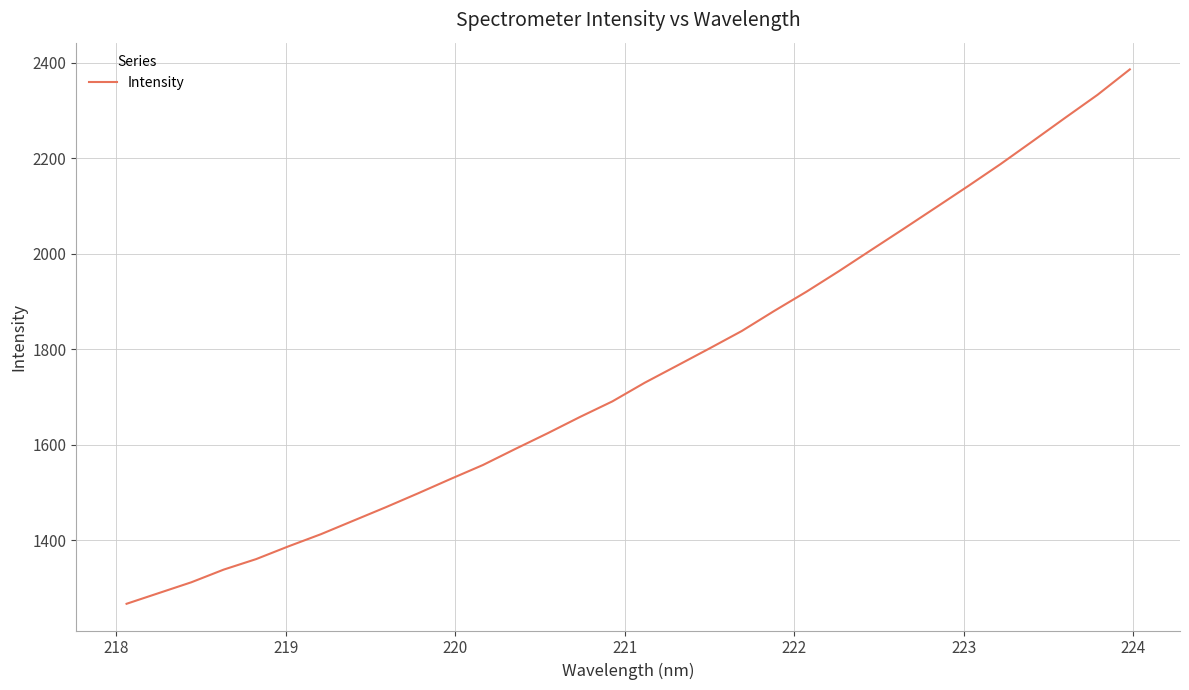

True or false: there are more than 1 points higher than both neighbors.

False